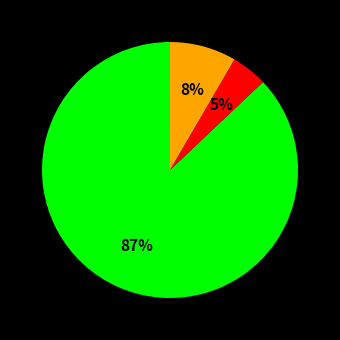

To the nearest percent, what is the average slice percentage?

33%